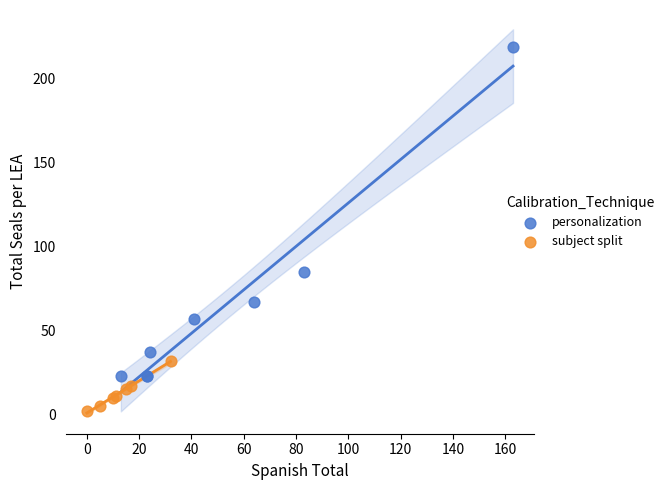

Which series contains the highest Y value?

personalization